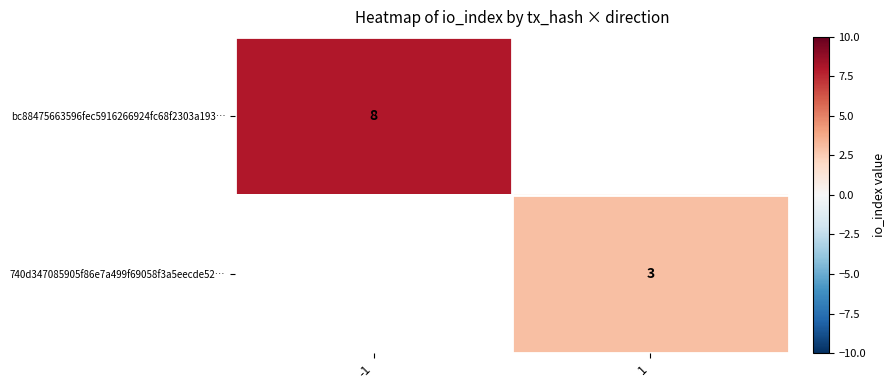

Is it true that bc88475663596fec5916266924fc68f2303a193… equals 8 at -1?

True